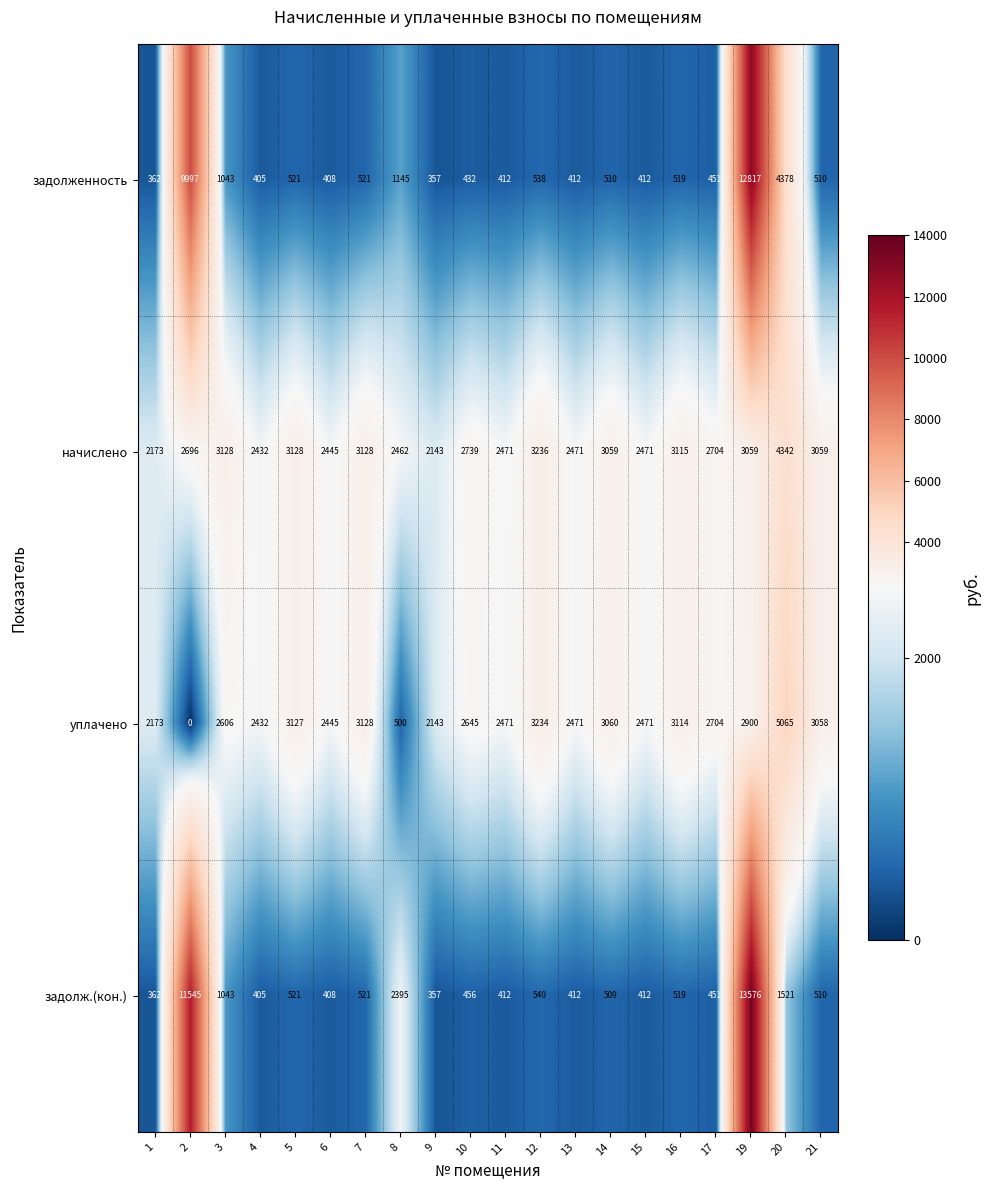

Read the задолженность value at 5, to the nearest 10.

520